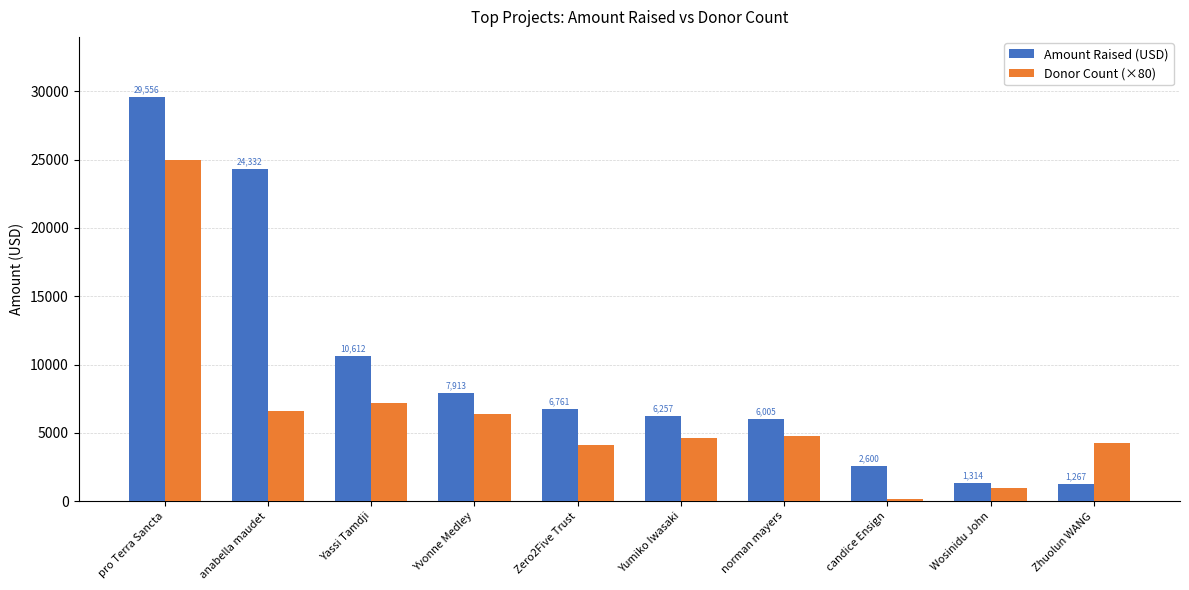

What is the difference between the second highest and minimum values in the Donor Count (×80) series?

7040